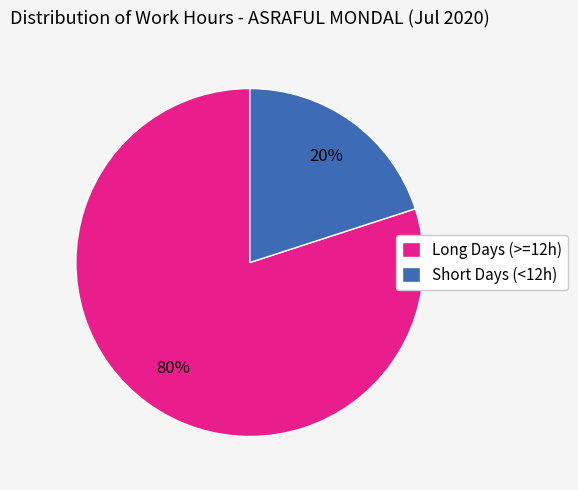

Which has a higher value, Long Days (>=12h) or Short Days (<12h)?

Long Days (>=12h)